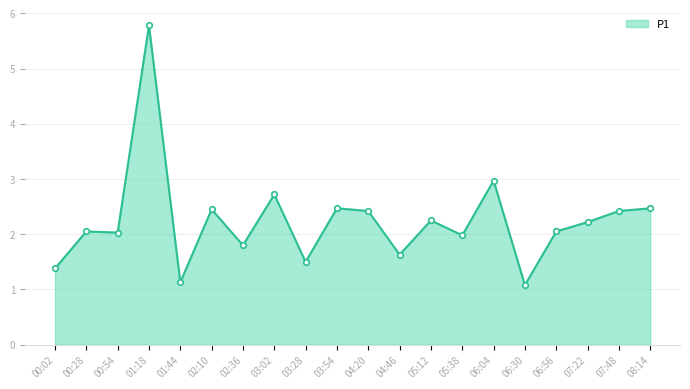

What is the difference between the maximum and minimum values?

4.7